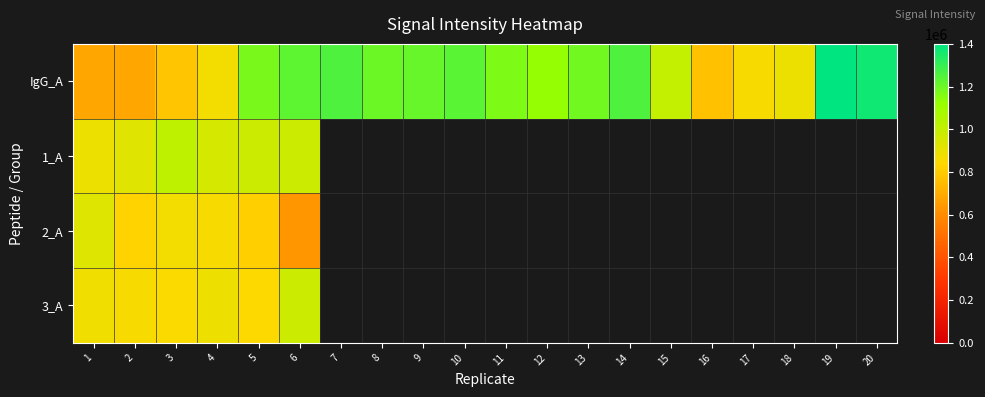

What is the minimum value shown in the chart?

629825.0